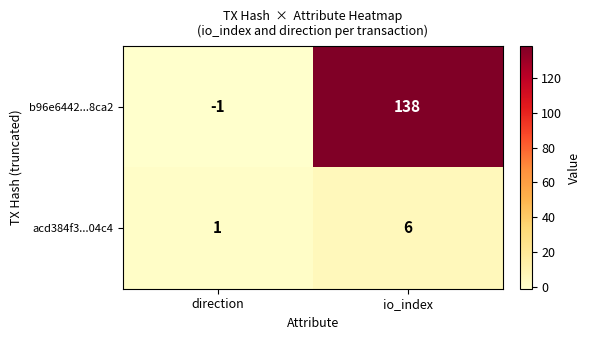

Which series has the largest total across all categories?

b96e6442...8ca2